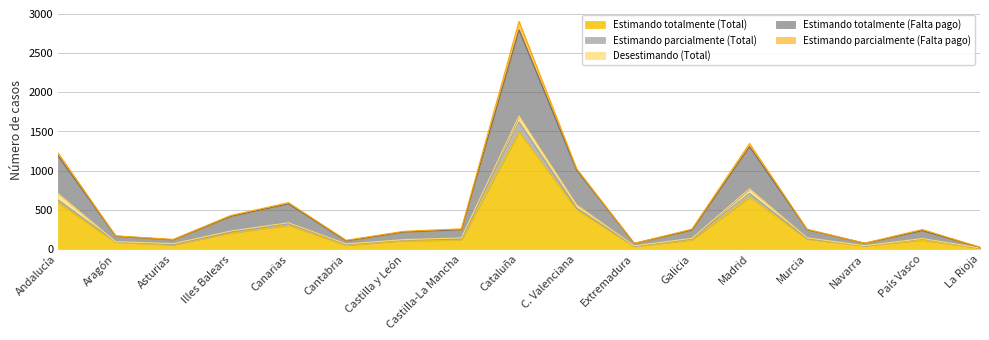

What is the sum of the Estimando parcialmente (Total) values at Illes Balears and Cantabria?

22